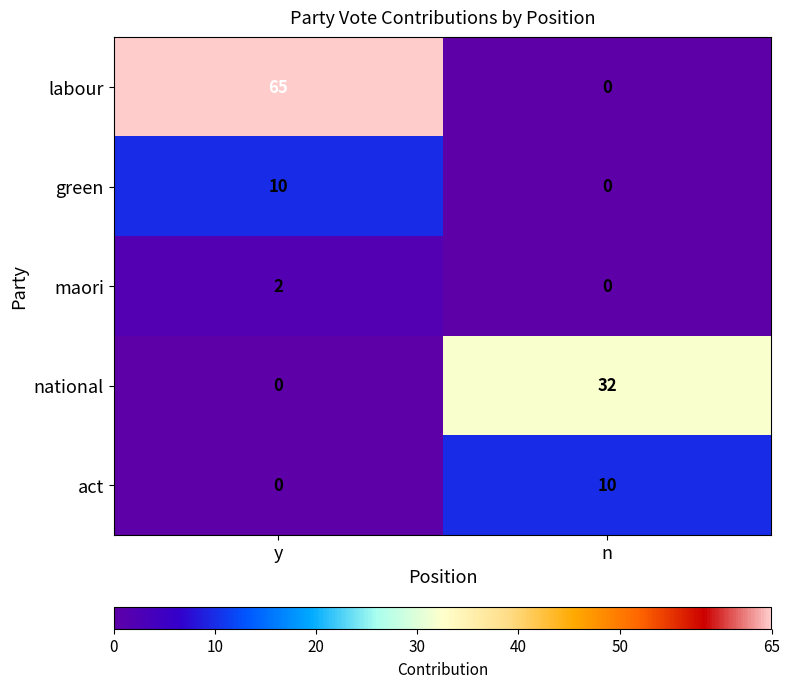

The maori series shows -1 at n. True or false?

False